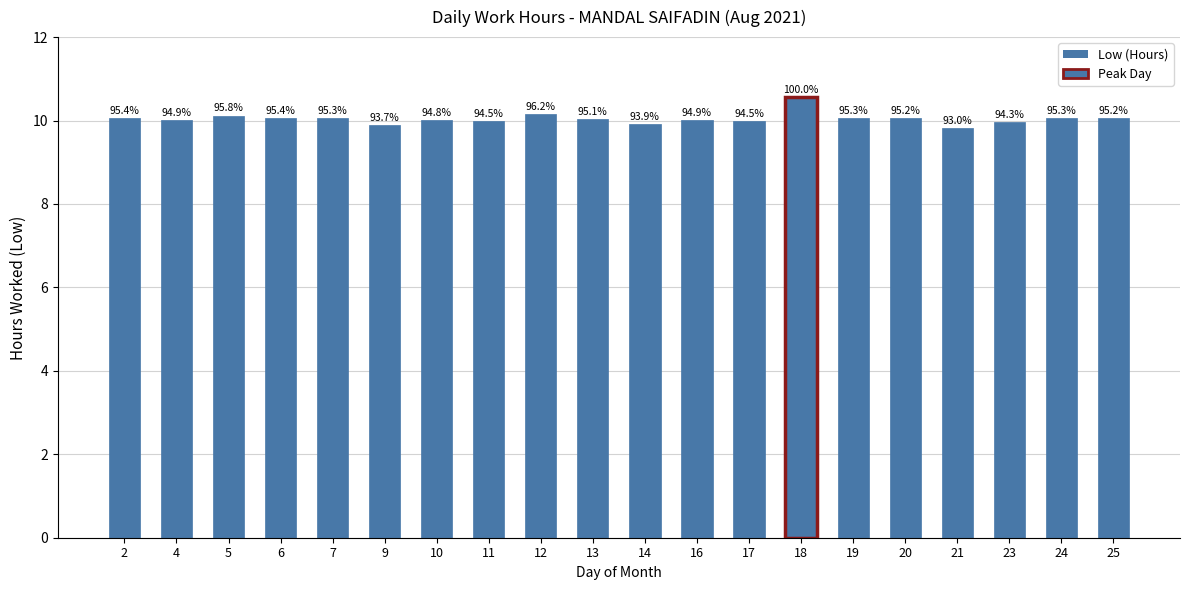

Are the bars horizontal?

No